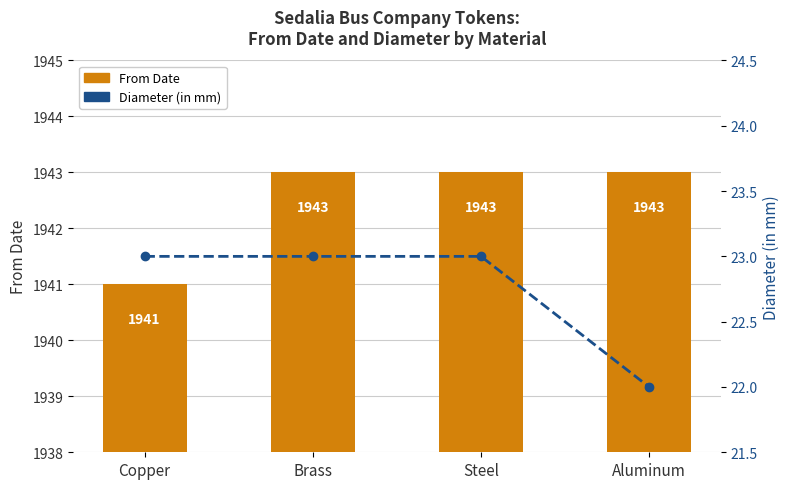

At which category does the chart reach its minimum across all series?

Aluminum